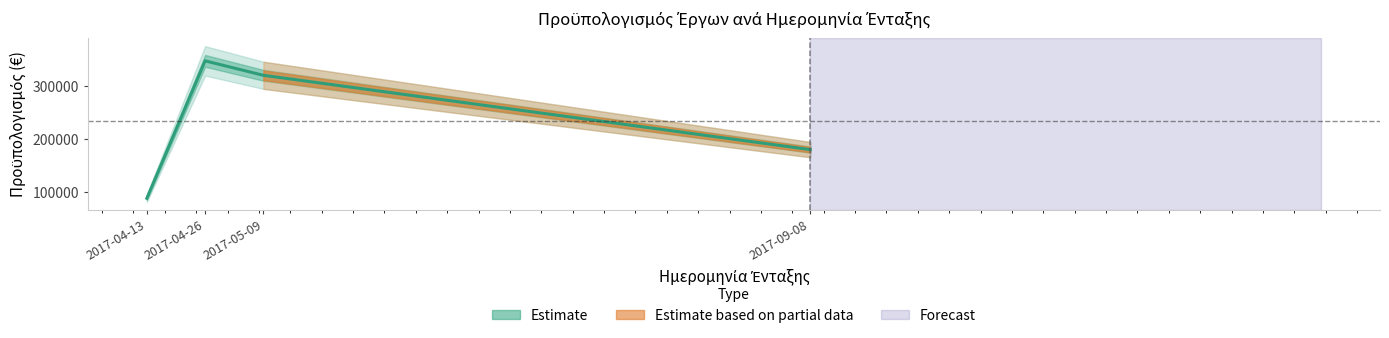

Reading right to left, what are all the values shown in this chart?

180000	320000	347200	88300